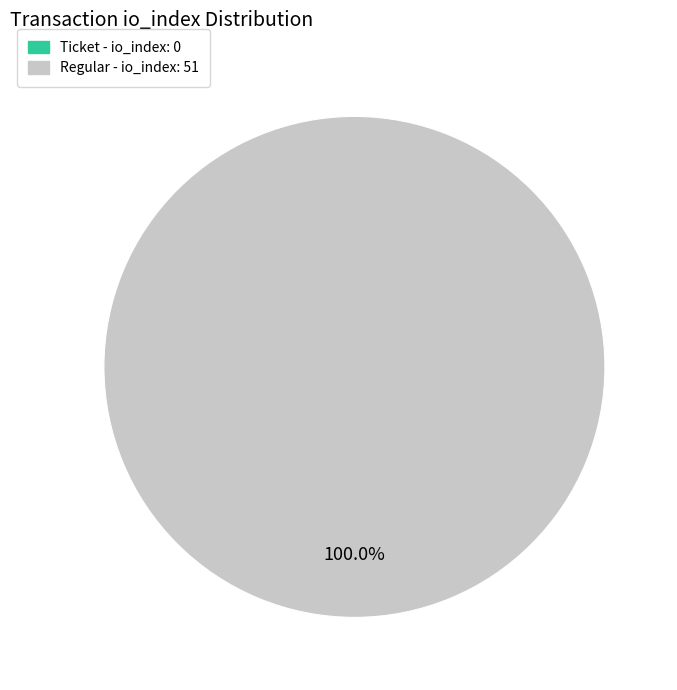

What is the change in value from tx_type - Ticket (io_index=0) to tx_type - Regular (io_index=51)?

+51